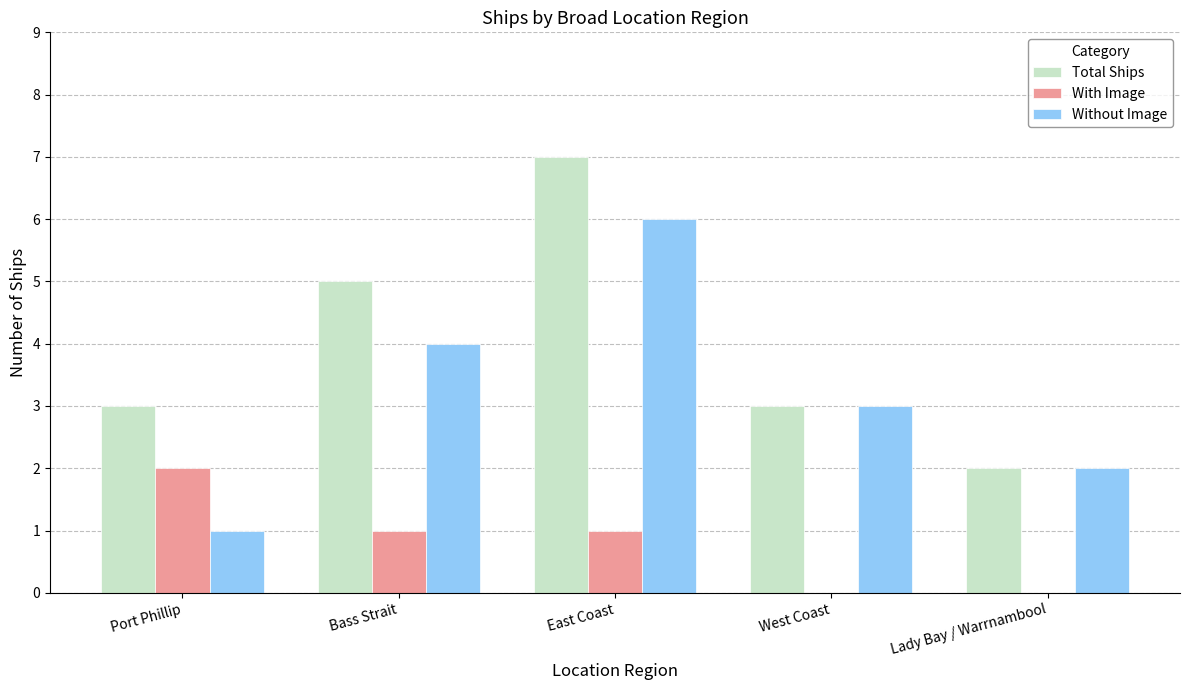

How many Total Ships values are between 3 and 5?

3